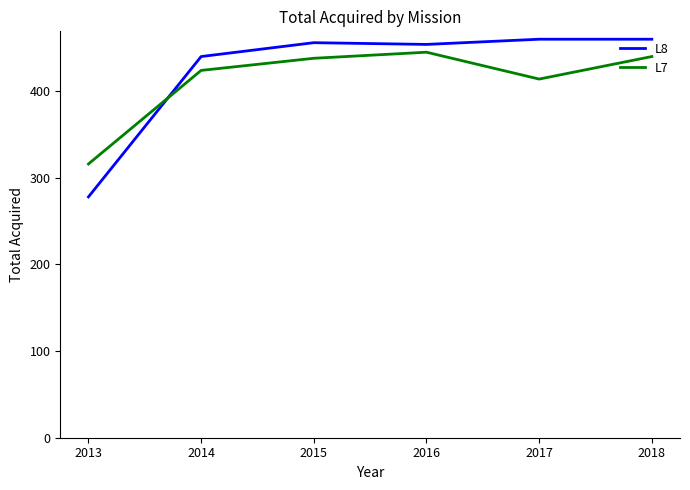

Where do L7 and L8 first cross each other?

2013 and 2014